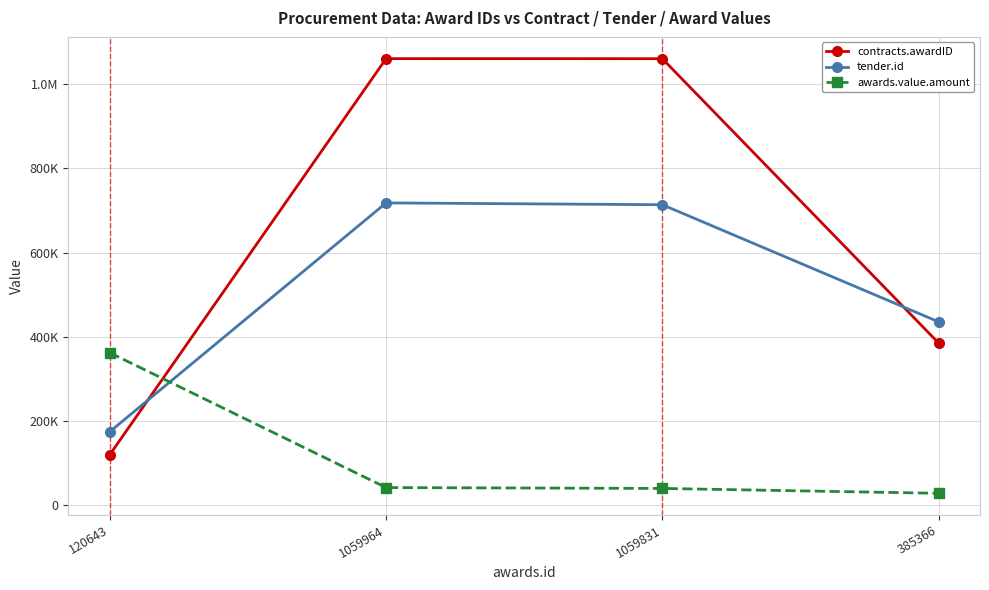

Which category has the highest value across all series?

1059964